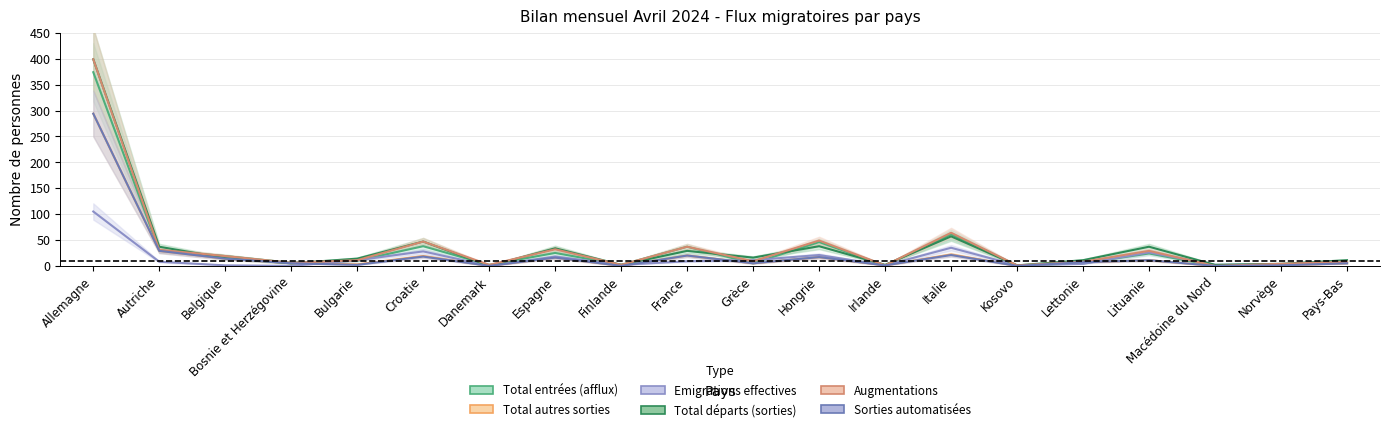

At which category is the sum across all series the highest?

Allemagne